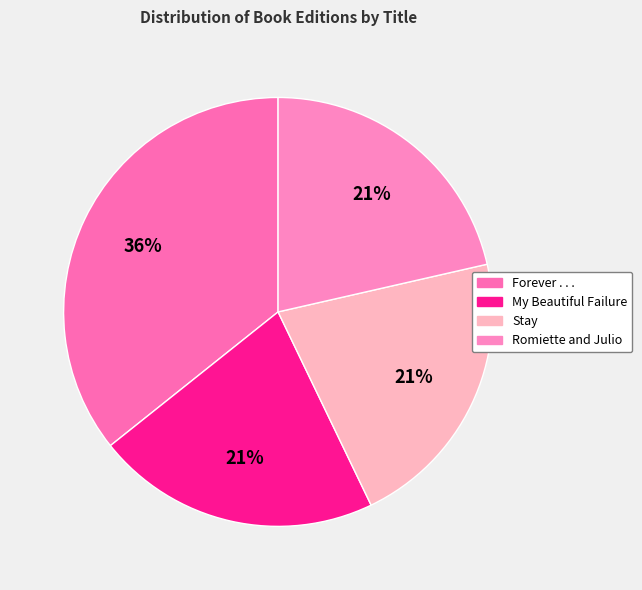

How many segments does this pie chart have?

4